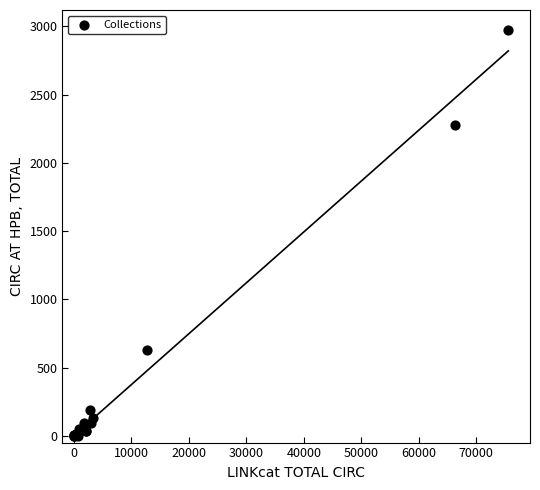

What Y value in the scatter plot is closest to 1486?

2275